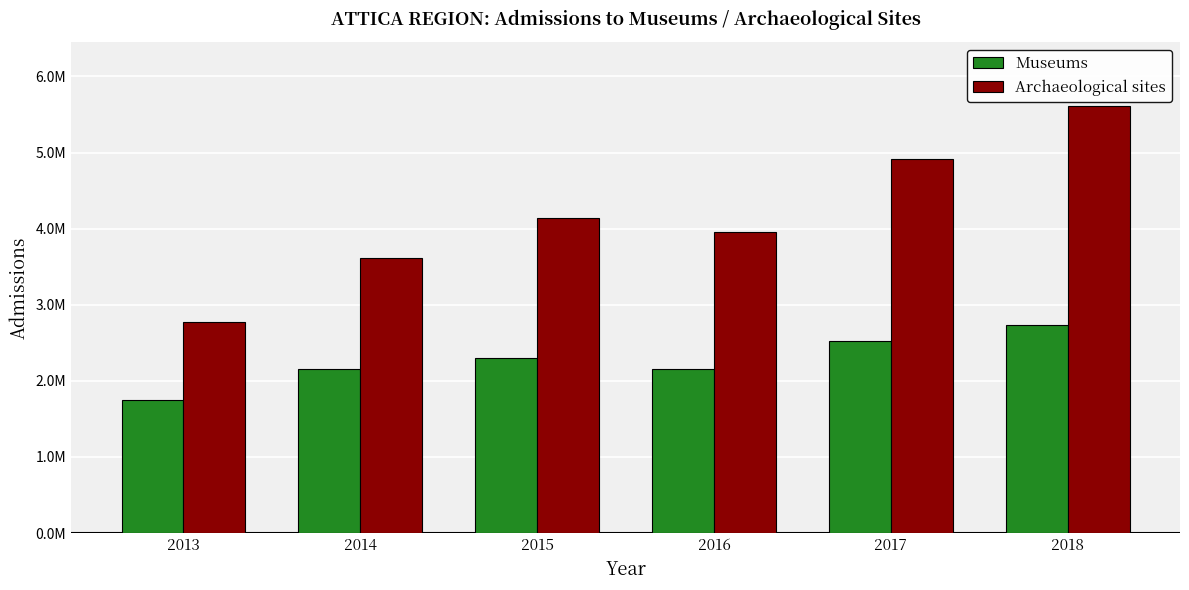

What are all the series names shown in the legend?

Museums, Archaeological sites